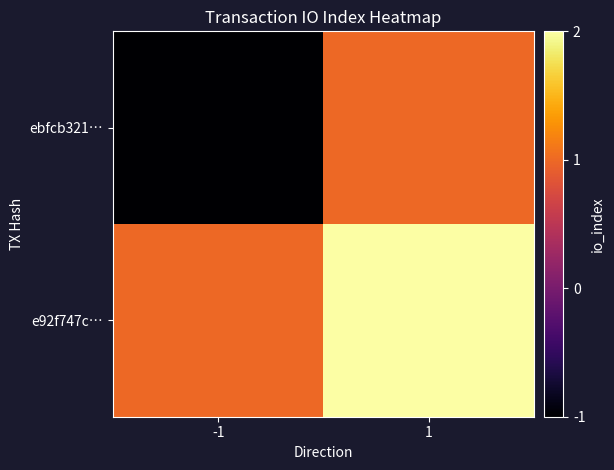

Which series has the largest range (max minus min)?

ebfcb321…